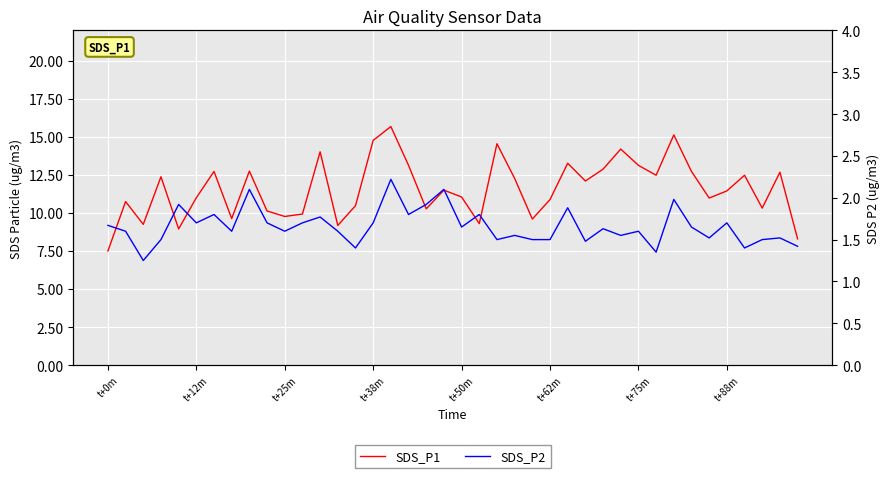

Read the SDS_P1 value at 22.

14.6